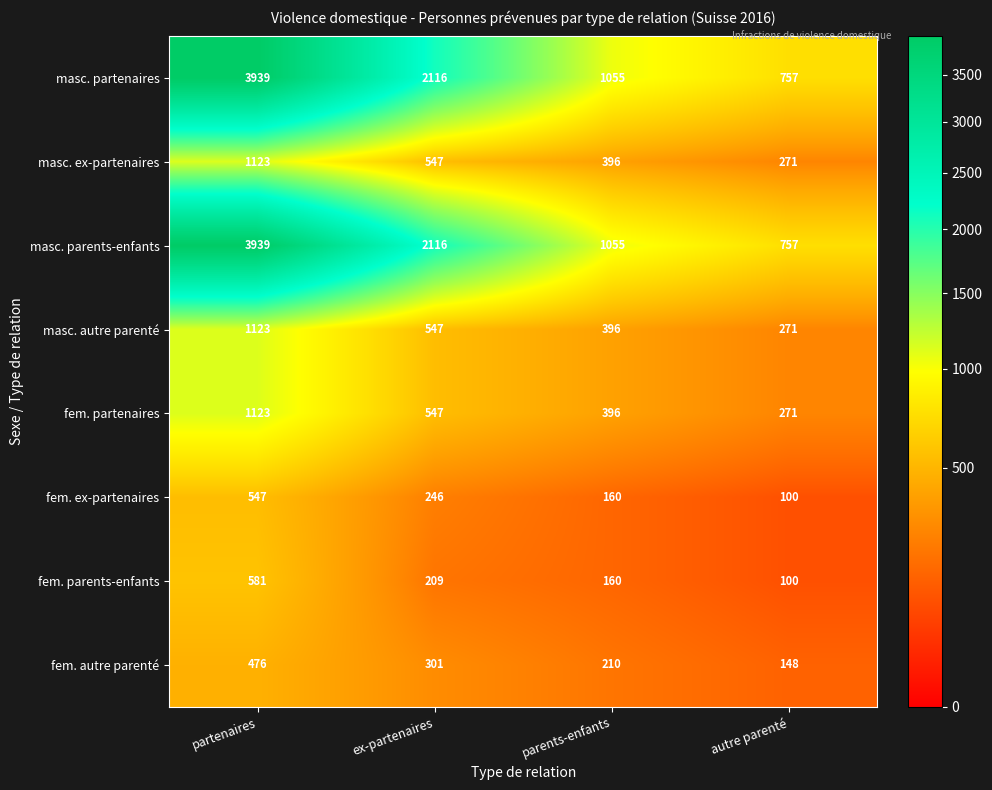

Rank the categories by masc. autre parenté value from lowest to highest.

autre parenté, parents-enfants, ex-partenaires, partenaires